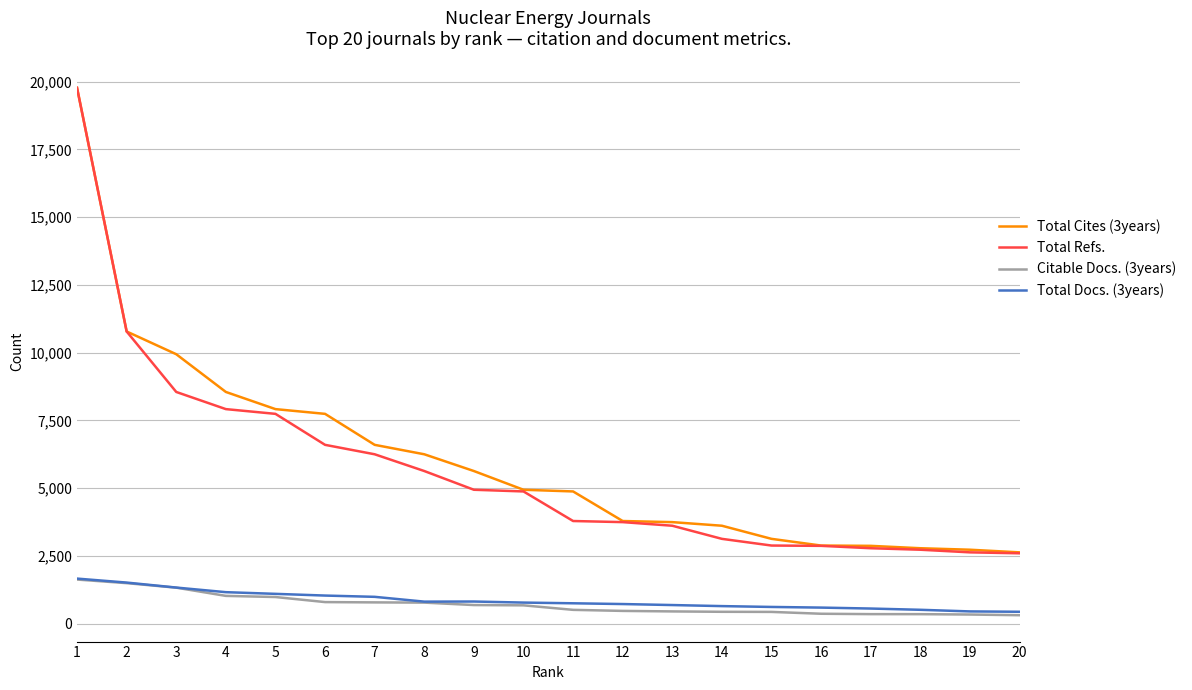

How many lines are shown in the chart?

4